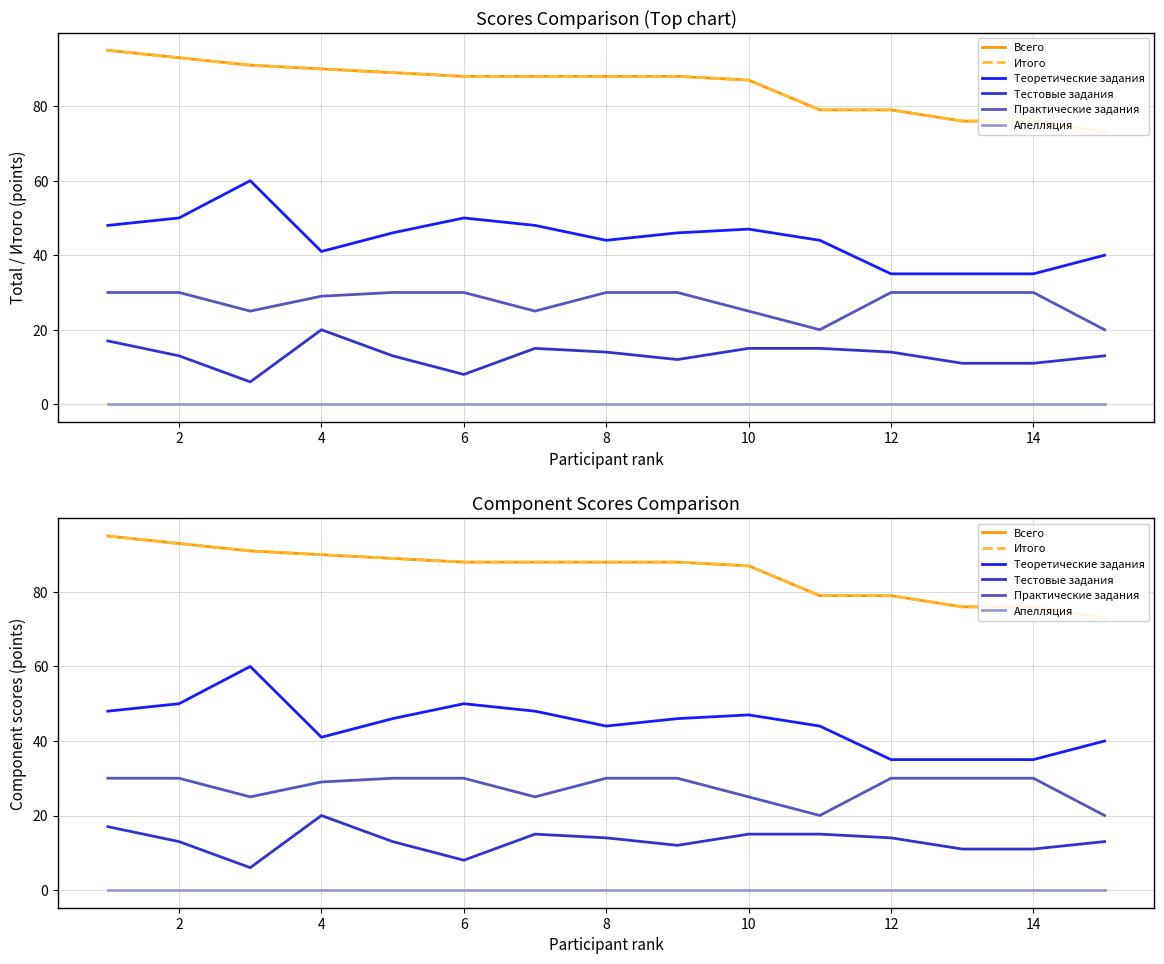

True or false: Теоретические задания has a value of 46 at 12.

False